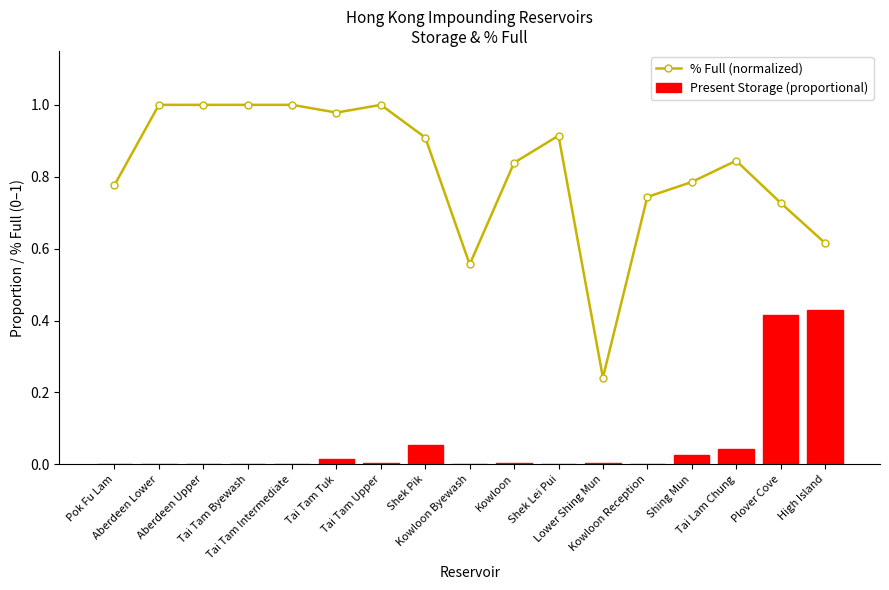

What is the label of the 8th bar from the left?

Shek Pik